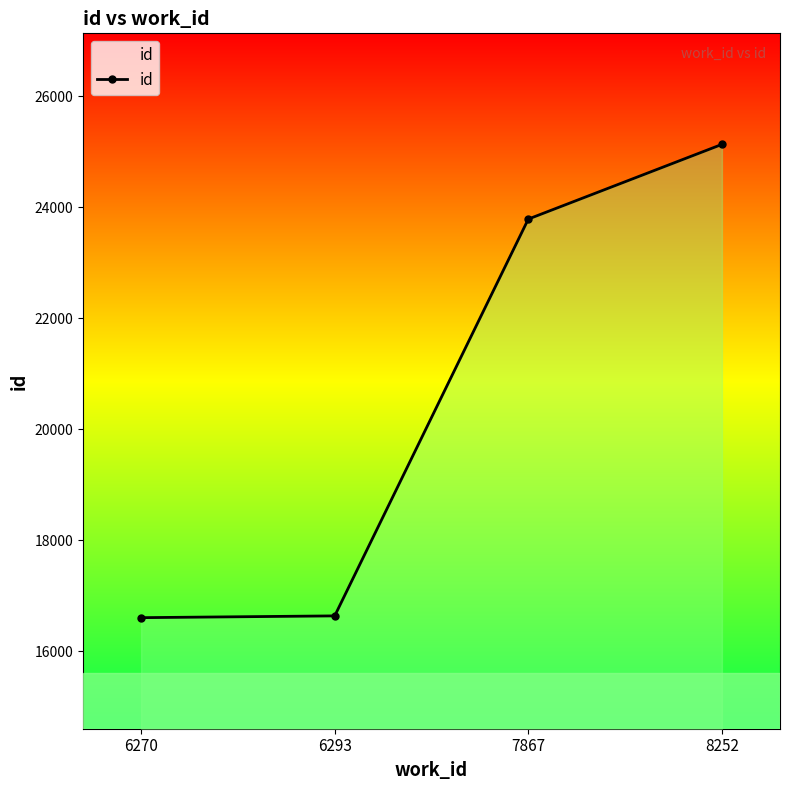

What is the average value?

20539